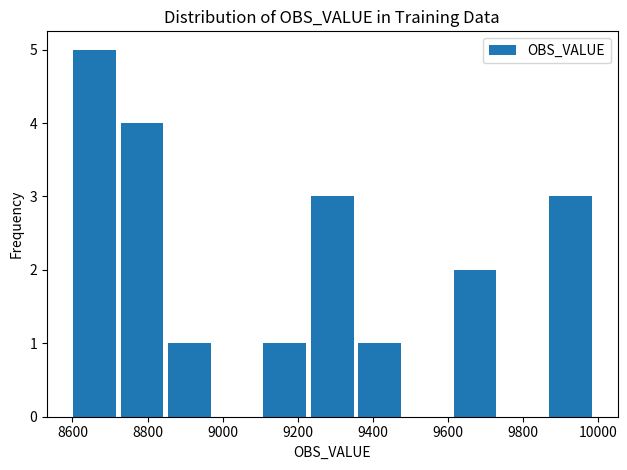

How many data points does each series have?

11